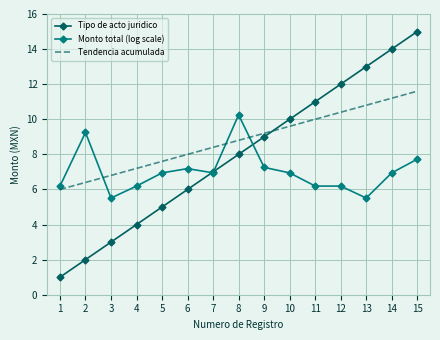

True or false: Tendencia acumulada and Monto total (log scale) cross at least once.

True